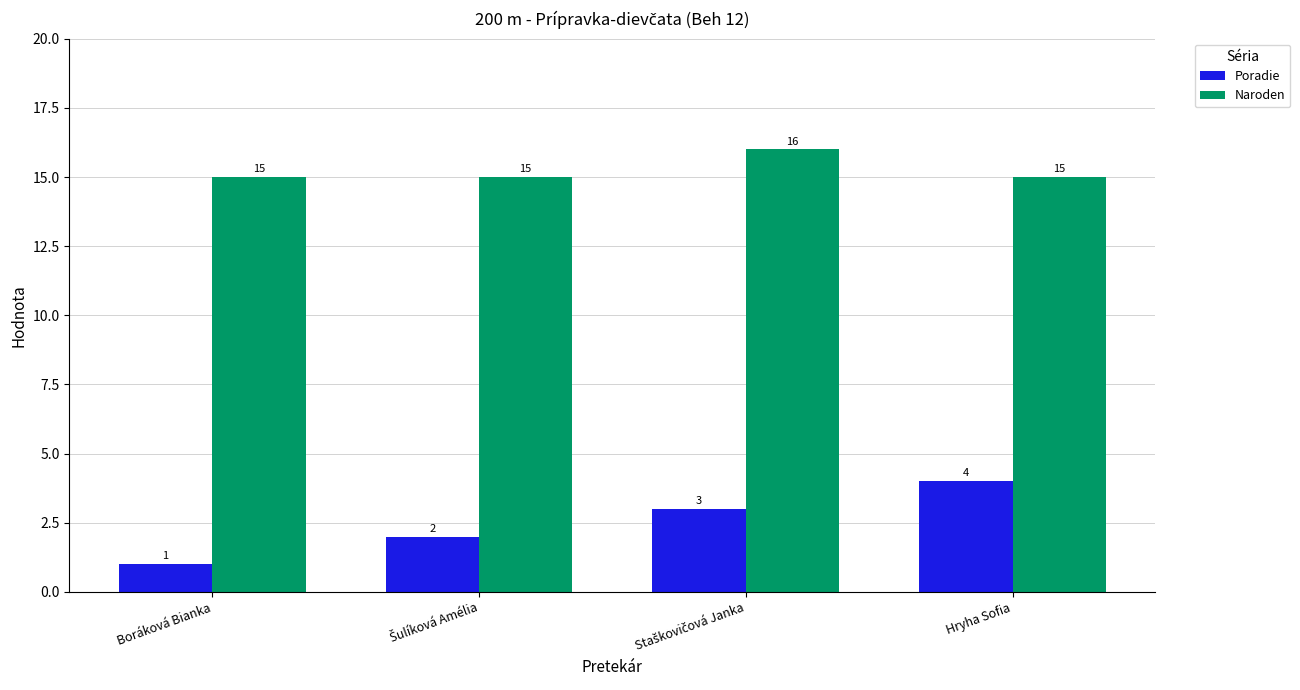

Reading right to left, transcribe all the data shown in this chart.

Poradie: 4	3	2	1
Naroden: 15	16	15	15